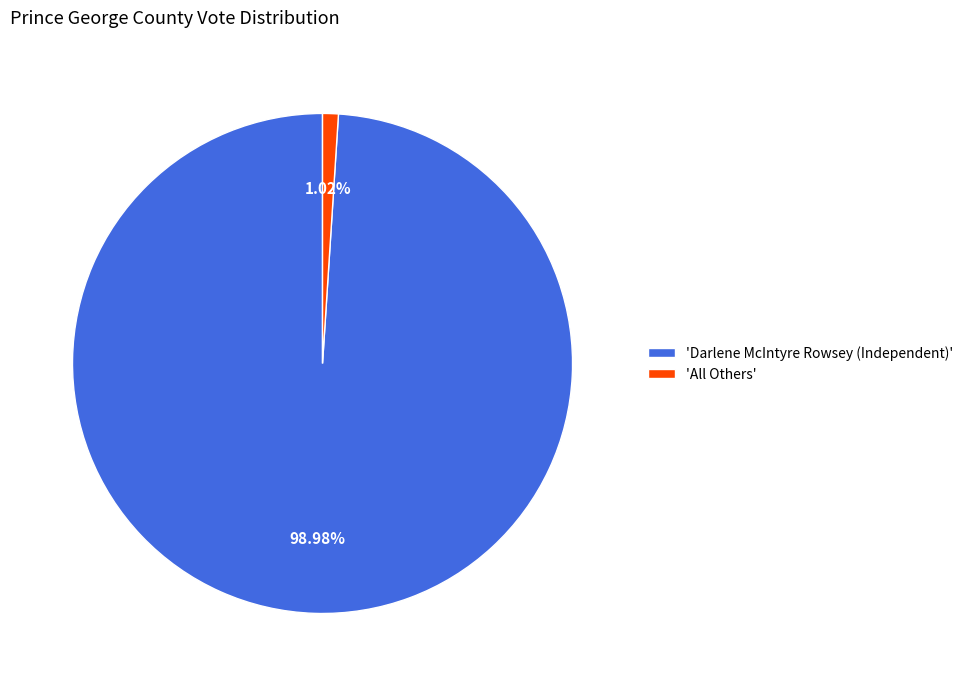

Which category accounts for the majority?

'Darlene McIntyre Rowsey (Independent)'